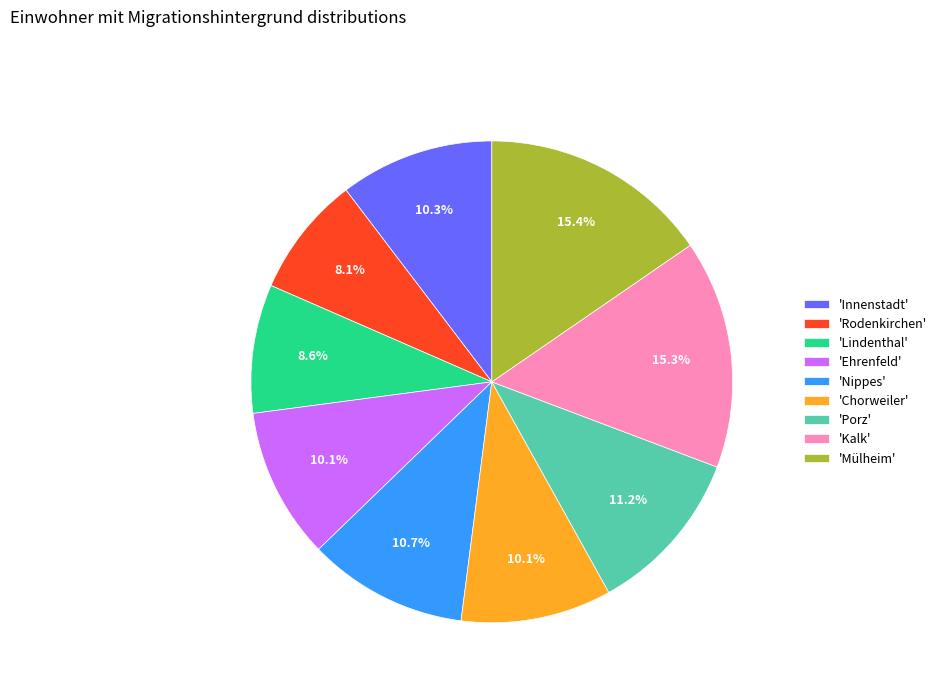

How many segments does this pie chart have?

9